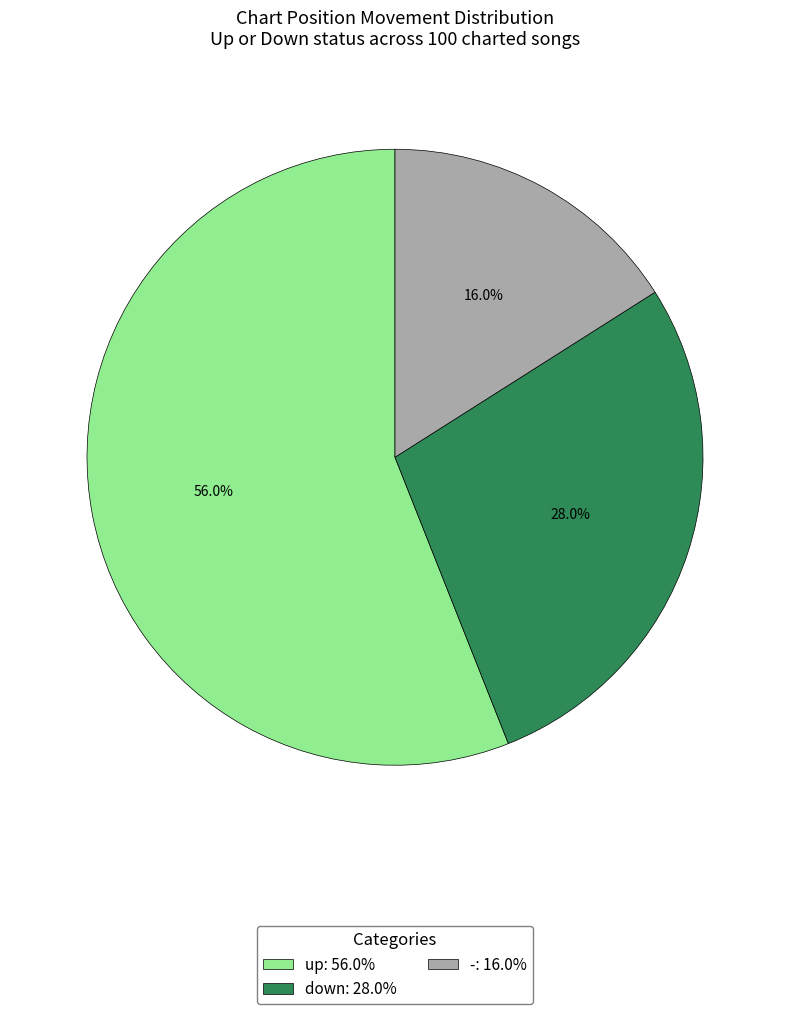

To the nearest percent, what is the difference between the largest and smallest slice percentages?

40%